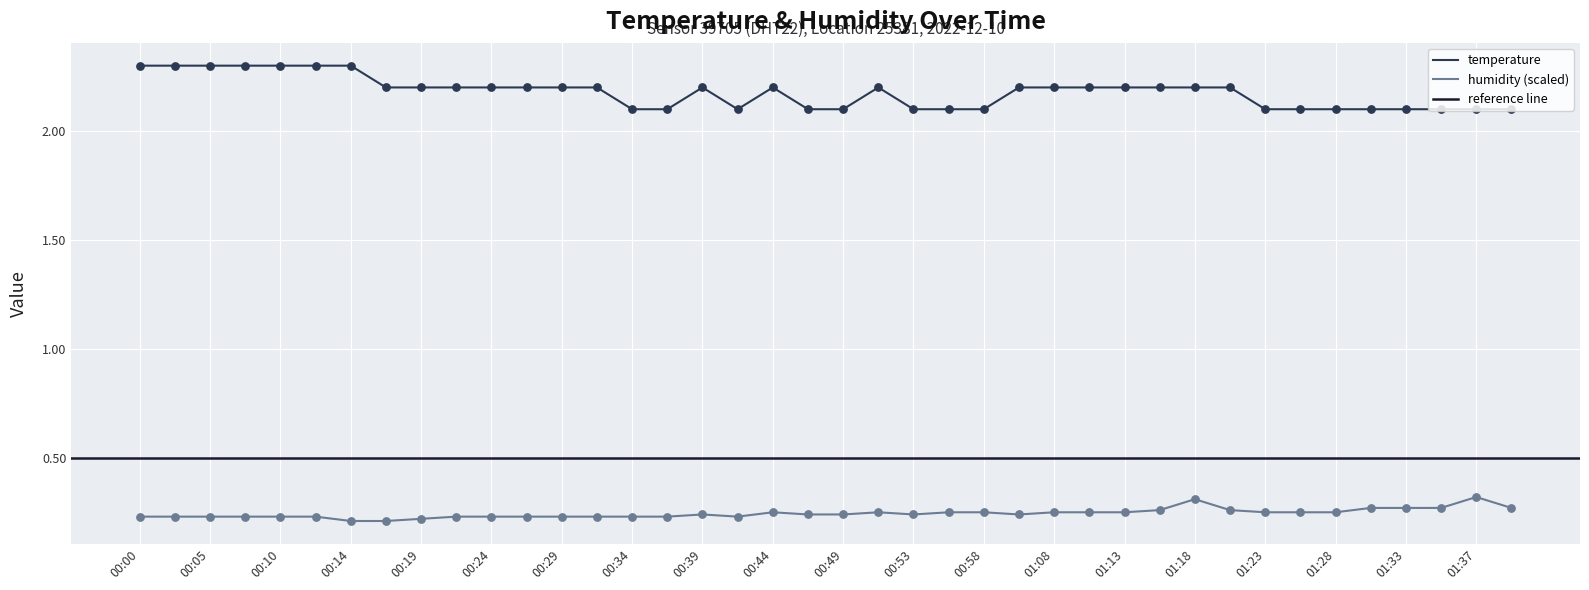

What is the total value across all series at 00:56?

2.4